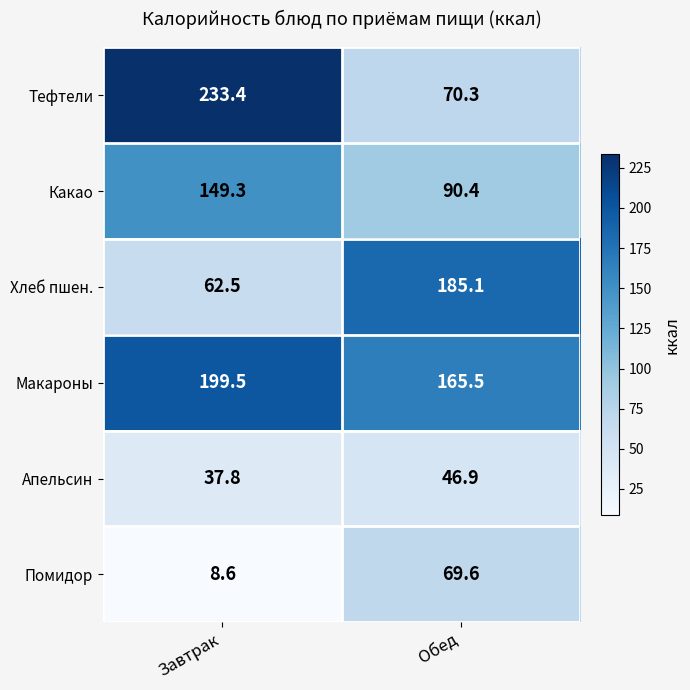

At Обед, list the series in order from smallest to largest.

Апельсин, Помидор, Тефтели, Какао, Макароны, Хлеб пшен.